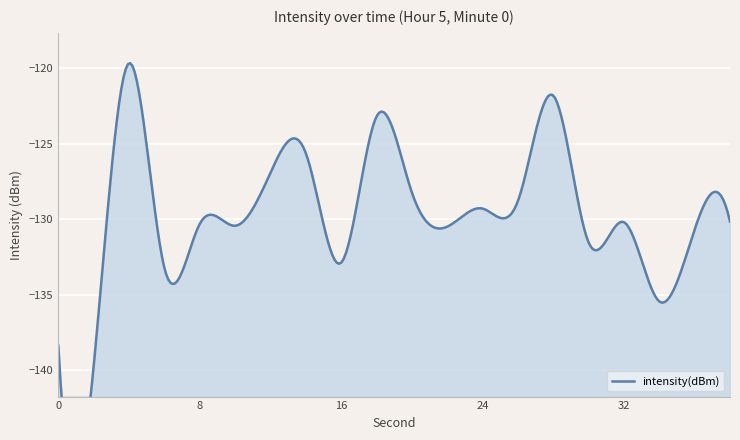

What is the value of the 2nd point from the left?

-139.7